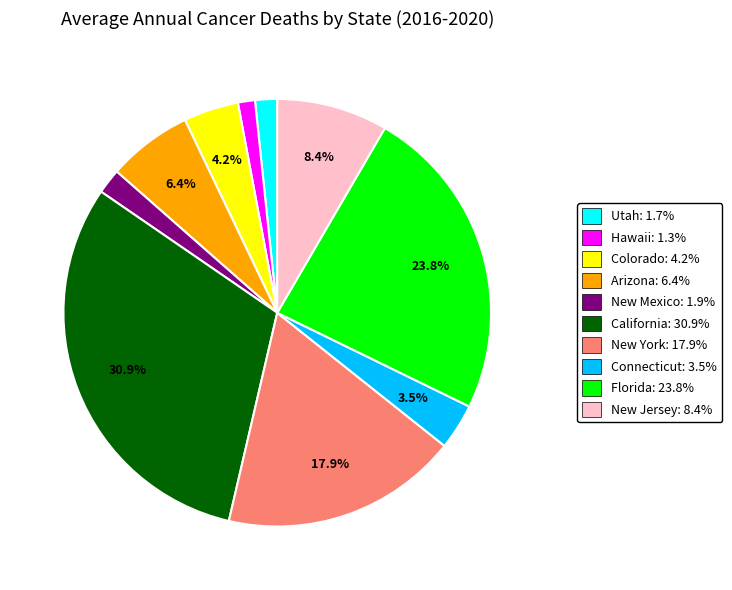

What is the ratio of the value at Colorado to the value at New Mexico?

2.2